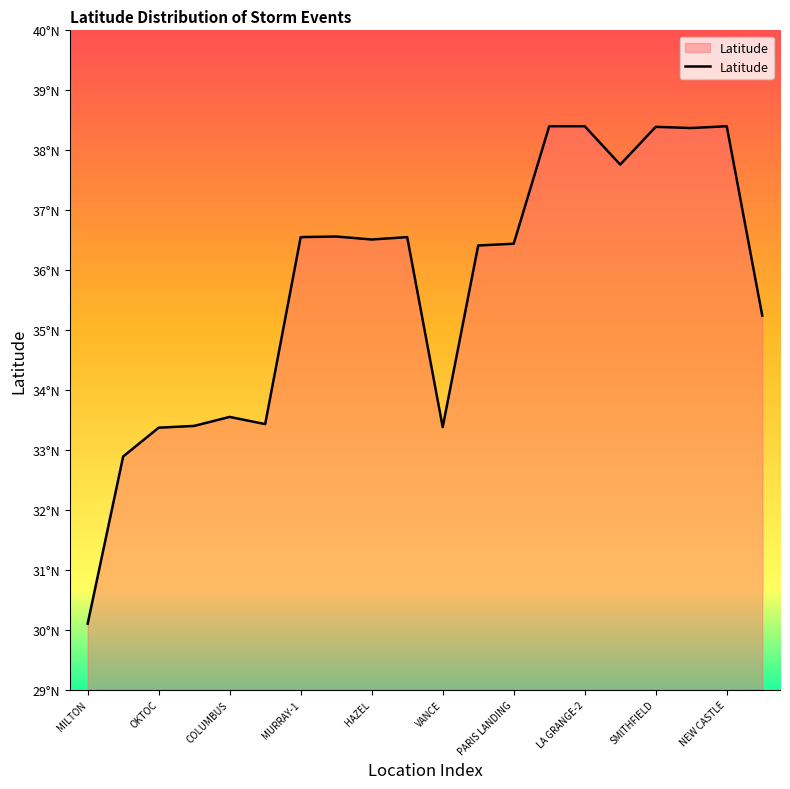

What is the minimum value shown in the chart?

30.1